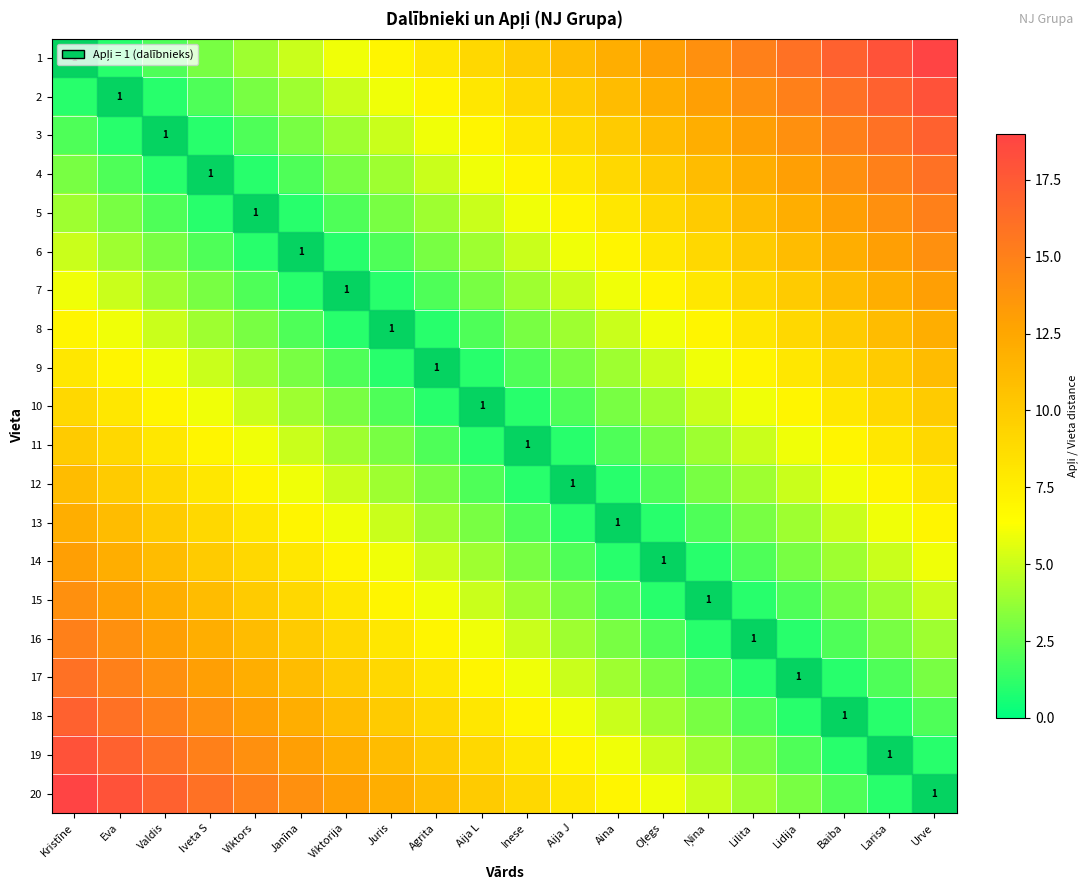

Is the value of 2 at Larisa greater than the value of 10 at Valdis?

Yes